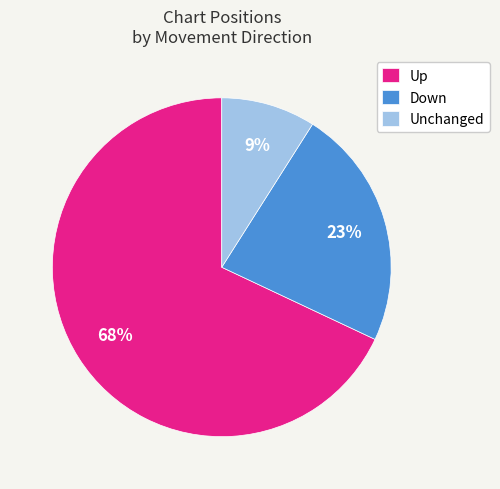

Which slice is the smallest?

Unchanged